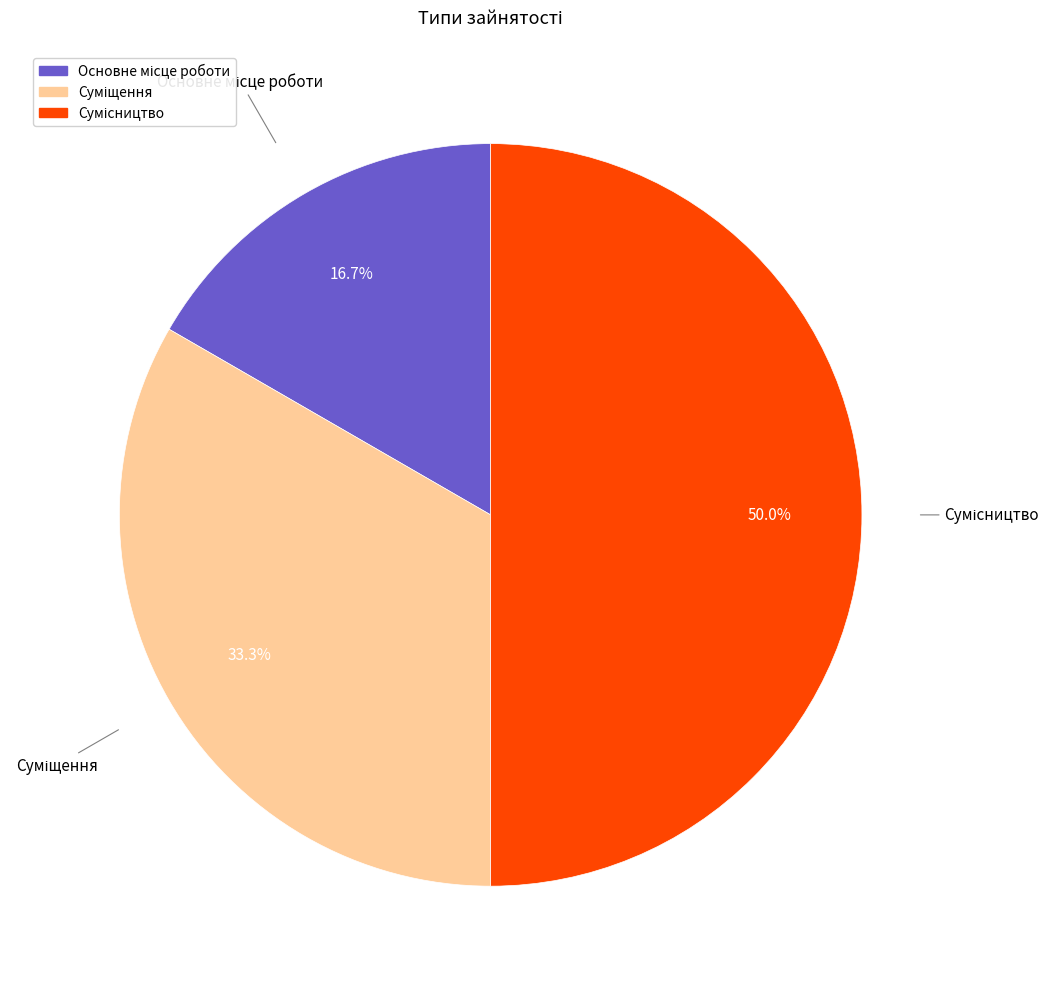

How many slices are in this pie chart?

3